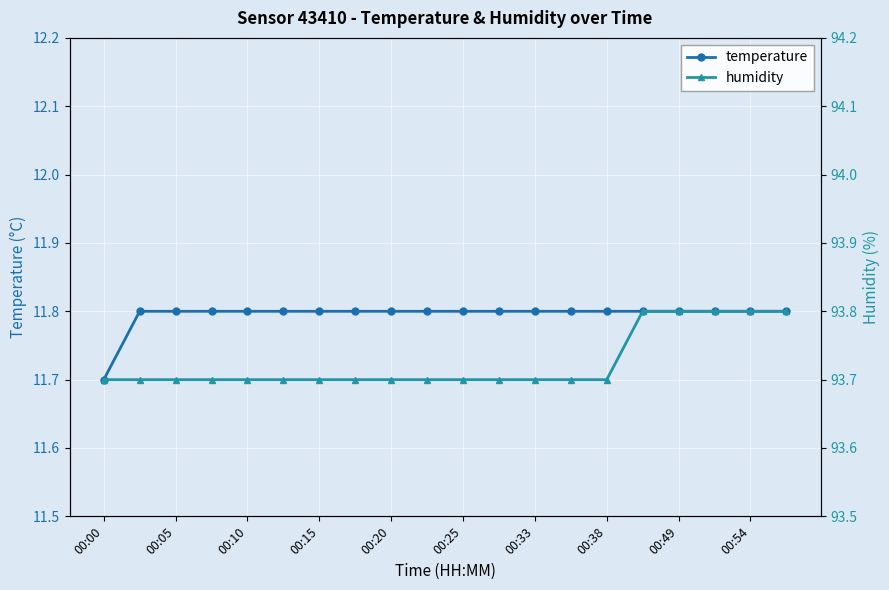

Count the temperature values in the range 11 to 12.

20